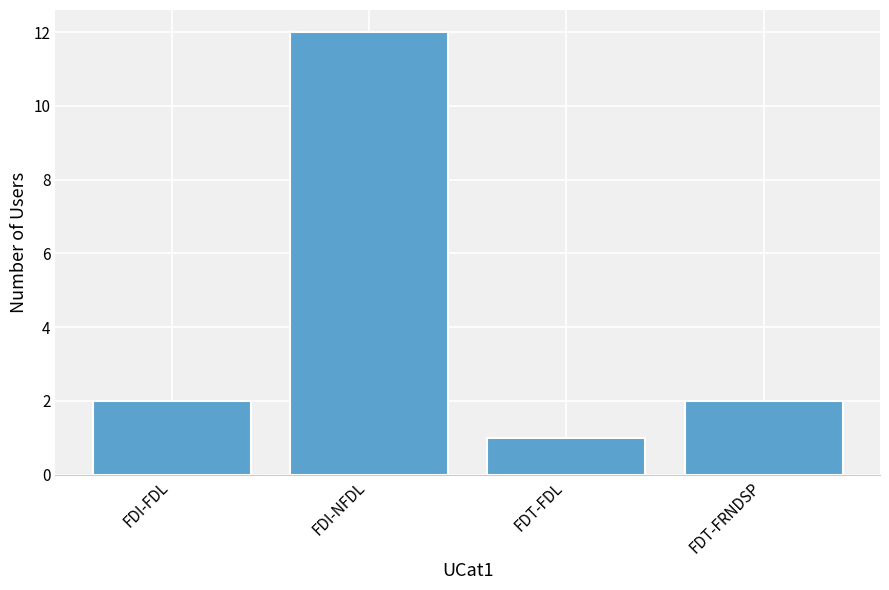

Reading left to right, list all the values displayed in this chart.

FDI-FDL=2	FDI-NFDL=12	FDT-FDL=1	FDT-FRNDSP=2